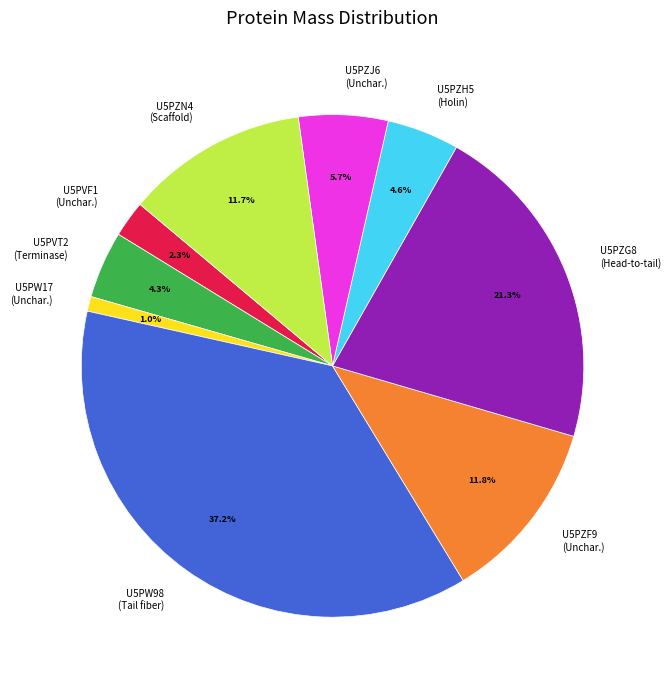

Combined, what portion of the pie is U5PW17 (Unchar.) and U5PVT2 (Terminase)?

5.3%